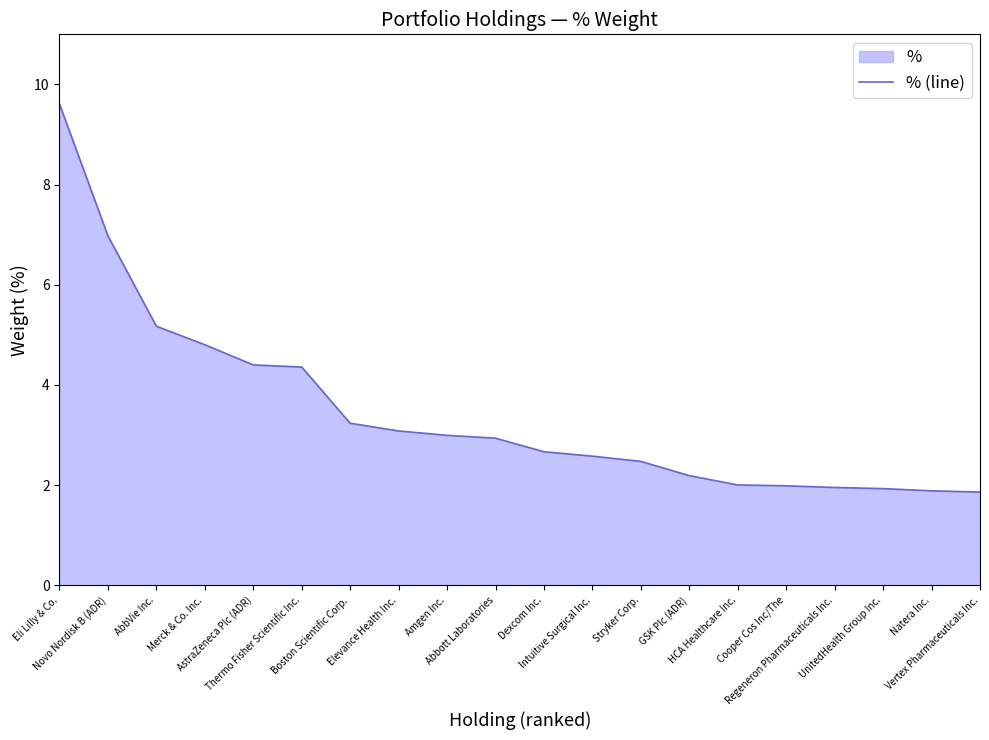

List the labels in order of value, smallest first.

Vertex Pharmaceuticals Inc., Natera Inc., UnitedHealth Group Inc., Regeneron Pharmaceuticals Inc., Cooper Cos Inc/The, HCA Healthcare Inc., GSK Plc (ADR), Stryker Corp., Intuitive Surgical Inc., Dexcom Inc., Abbott Laboratories, Amgen Inc., Elevance Health Inc., Boston Scientific Corp., Thermo Fisher Scientific Inc., AstraZeneca Plc (ADR), Merck & Co. Inc., AbbVie Inc., Novo Nordisk B (ADR), Eli Lilly & Co.